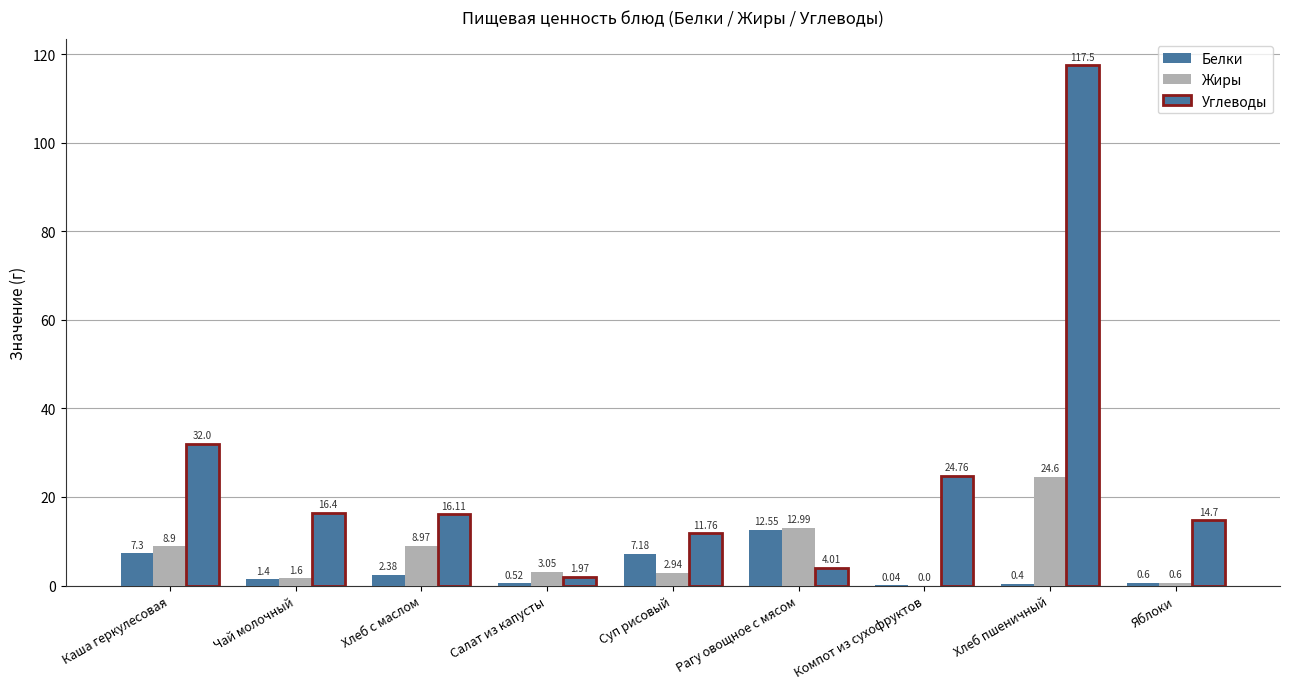

What is the average value of the Белки series?

3.6